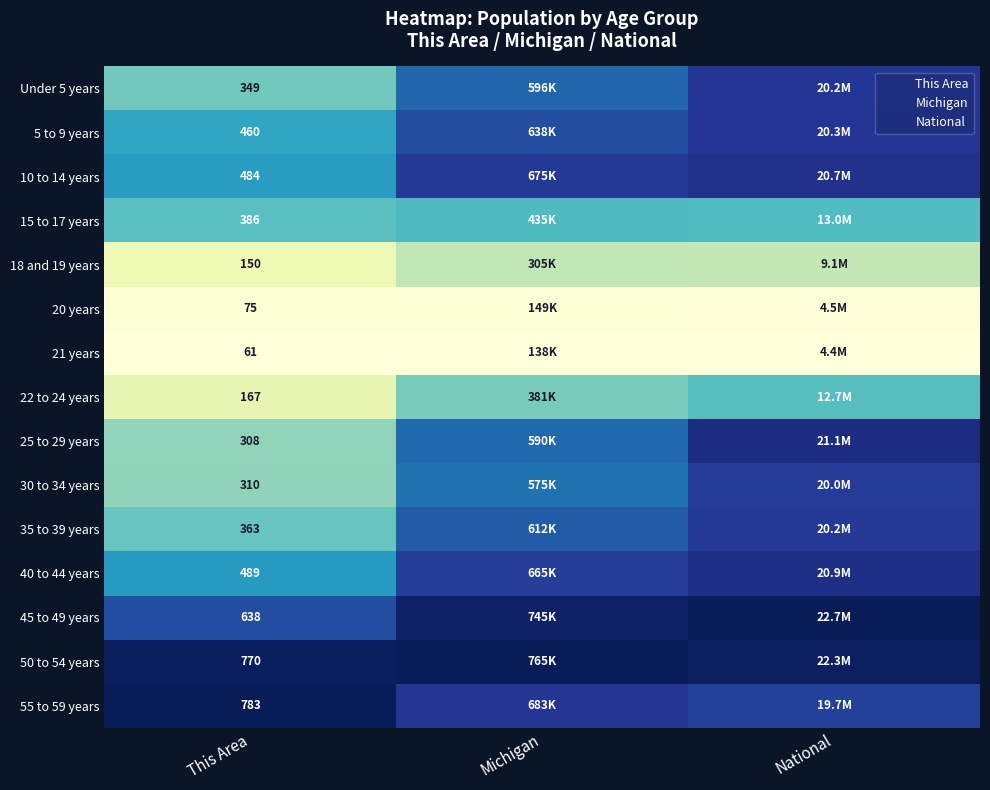

Is it true that 40 to 44 years equals 1.2 at National?

False